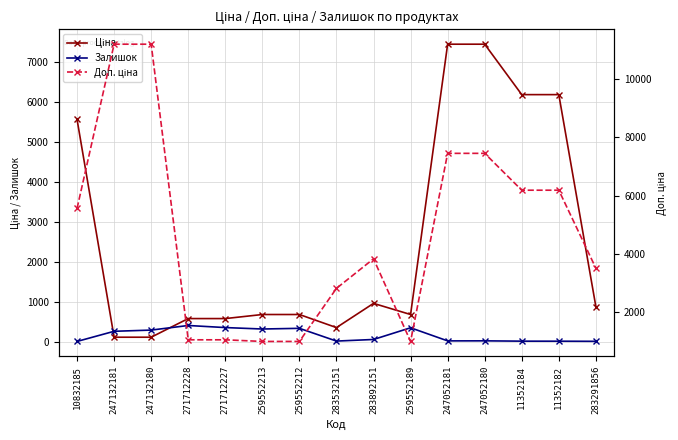

Reading left to right, transcribe all the data shown in this chart.

Ціна: 5560.3	111.8	111.8	578.1	578.1	679.8	679.8	352.6	958.4	679.8	7444.6	7444.6	6182.6	6182.6	878.0
Залишок: 6.0	260.0	290.0	405.0	353.0	317.0	334.0	15.0	55.0	348.0	20.0	21.0	13.0	12.0	9.0
Доп. ціна: 5560.3	11182.0	11182.0	1060.0	1060.0	1004.1	1004.1	2821.2	3833.8	1004.1	7444.6	7444.6	6182.6	6182.6	3511.9